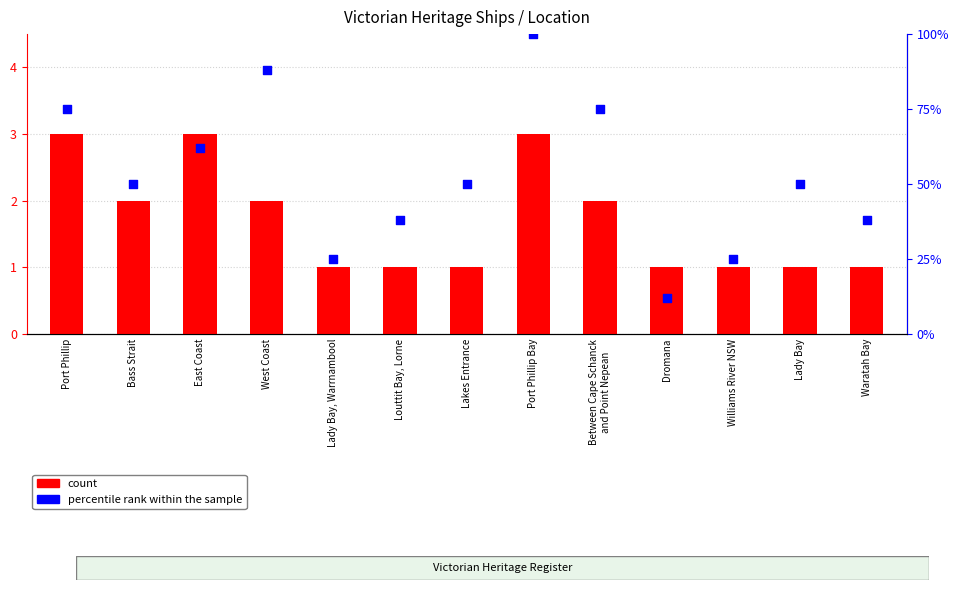

What are all the series names shown in the legend?

count, percentile rank within the sample